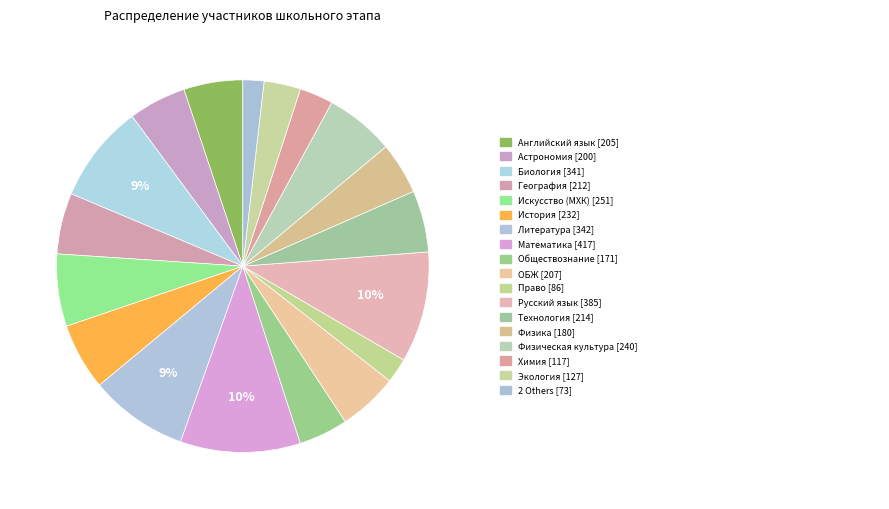

Is there a majority slice in this chart?

No